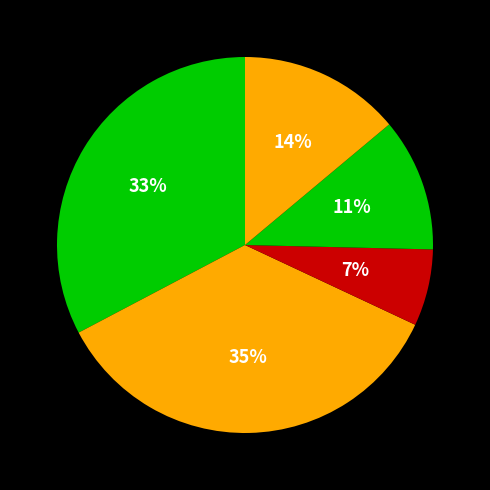

How many slices are in this pie chart?

5